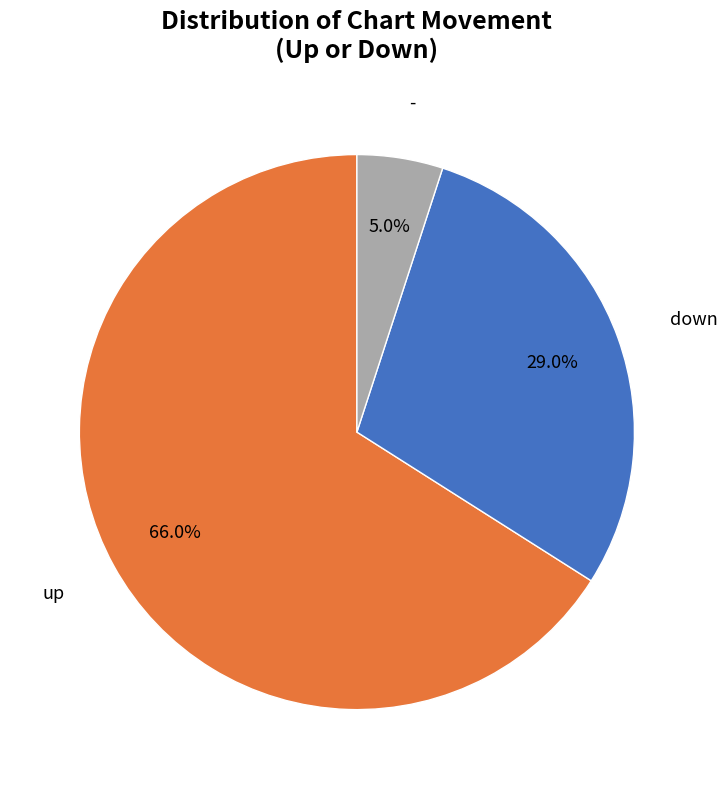

Is there a majority slice in this chart?

Yes